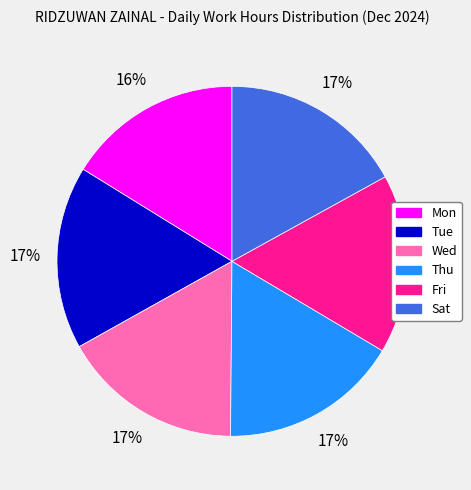

To the nearest percent, what is the combined percentage of Tue and Sat?

34%